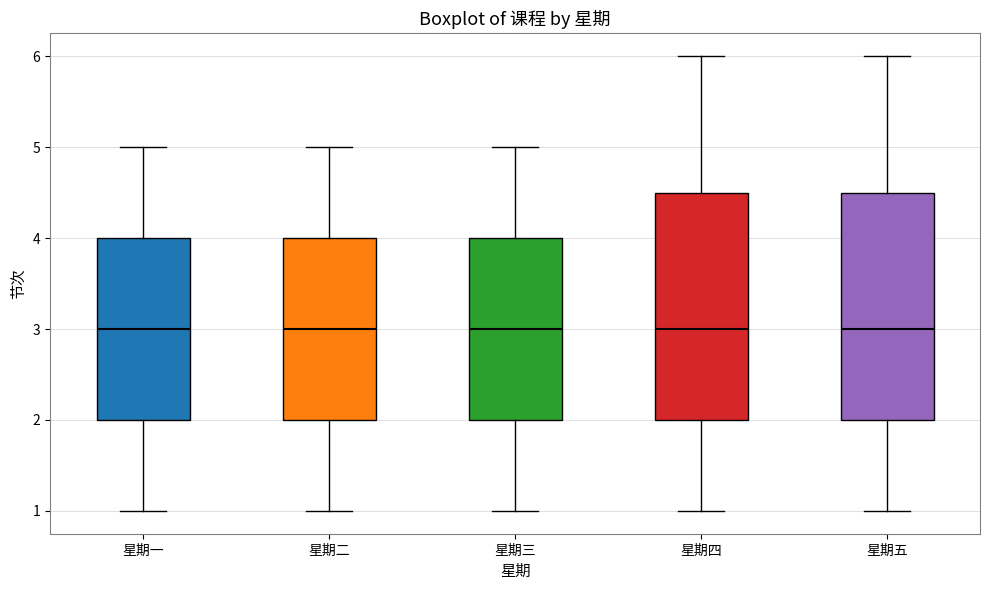

Reading left to right, transcribe this box plot: for each box, give where its median line is, the range the box spans, and where its two whiskers end, as read against the y-axis. The values are not printed on the chart, so give them approximately, as read against the axis.

星期一: median 3.0, box 2.0 to 4.0, whiskers 1.0 to 5.0
星期二: median 3.0, box 2.0 to 4.0, whiskers 1.0 to 5.0
星期三: median 3.0, box 2.0 to 4.0, whiskers 1.0 to 5.0
星期四: median 3.0, box 2.0 to 4.5, whiskers 1.0 to 6.0
星期五: median 3.0, box 2.0 to 4.5, whiskers 1.0 to 6.0